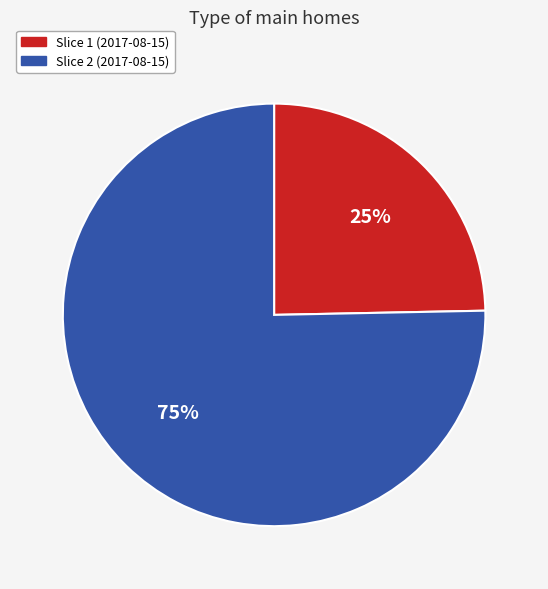

To the nearest percent, what is the average slice percentage?

50%